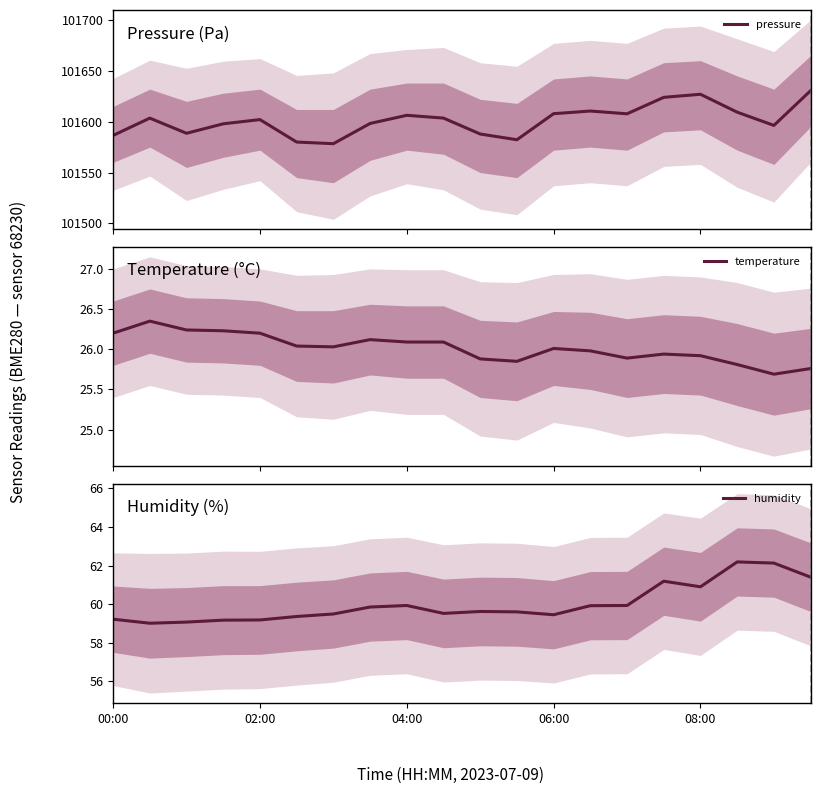

At which category is the sum across all series the highest?

19